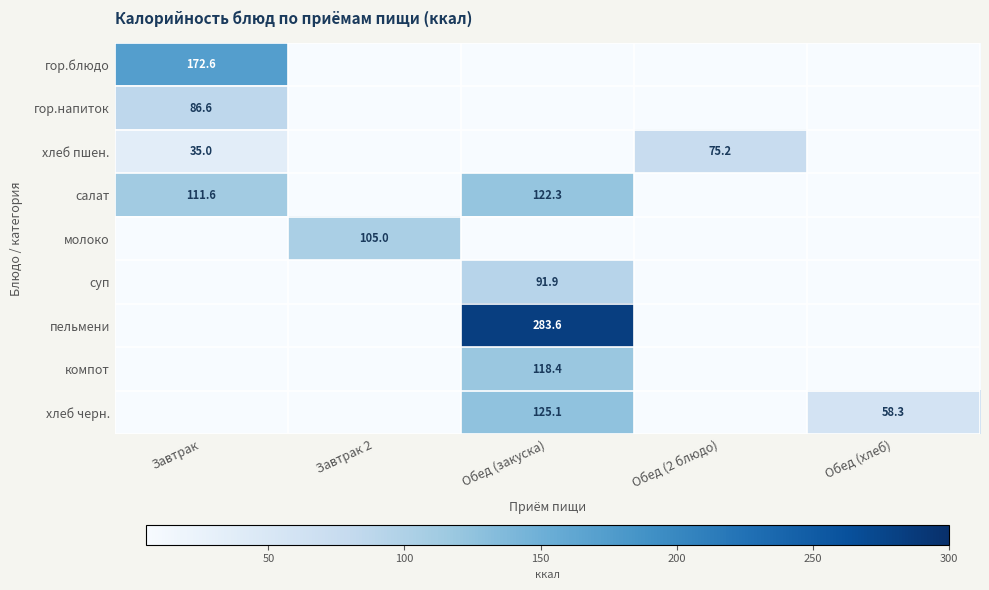

Is it true that салат equals 170.5 at Обед (закуска)?

False